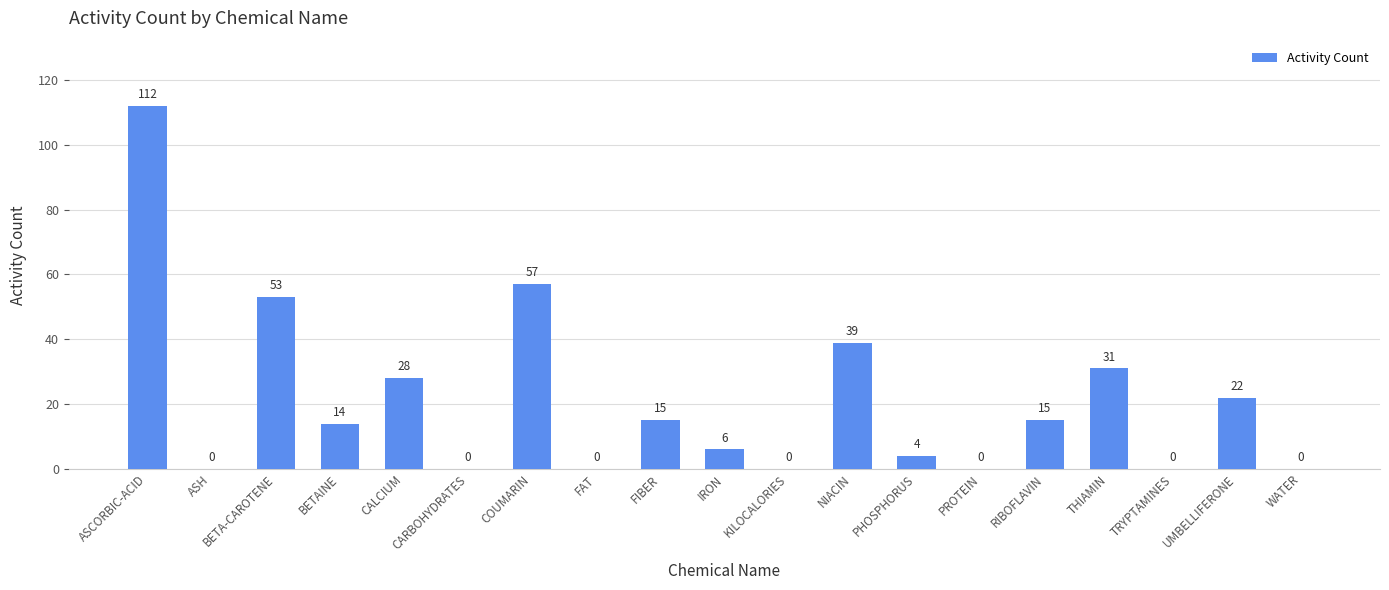

Reading right to left, list all the values displayed in this chart.

WATER=0	UMBELLIFERONE=22	TRYPTAMINES=0	THIAMIN=31	RIBOFLAVIN=15	PROTEIN=0	PHOSPHORUS=4	NIACIN=39	KILOCALORIES=0	IRON=6	FIBER=15	FAT=0	COUMARIN=57	CARBOHYDRATES=0	CALCIUM=28	BETAINE=14	BETA-CAROTENE=53	ASH=0	ASCORBIC-ACID=112